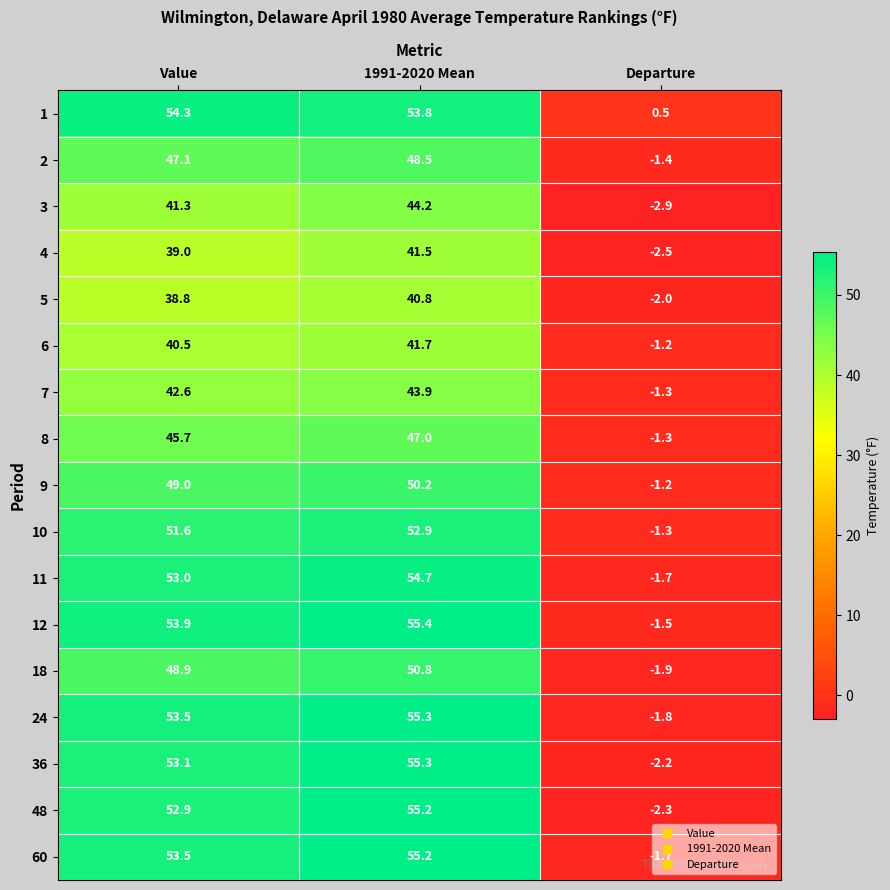

List the labels in order of 18 value, smallest first.

Departure, Value, 1991-2020 Mean